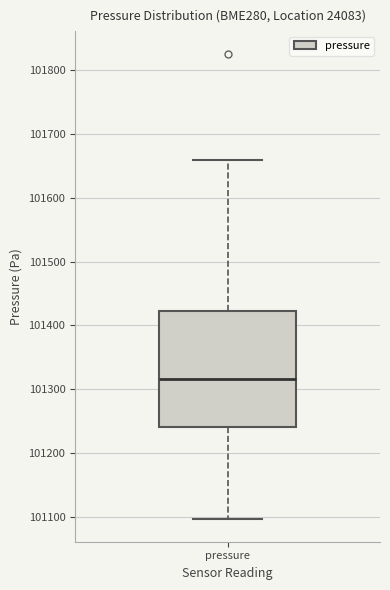

Read this box plot against the y-axis: the position of the median line, the range covered by the box, and the ends of both whiskers. The values are not printed on the chart, so give them approximately, as read against the axis.

median 101320, box 101240 to 101420, whiskers 101100 to 101660